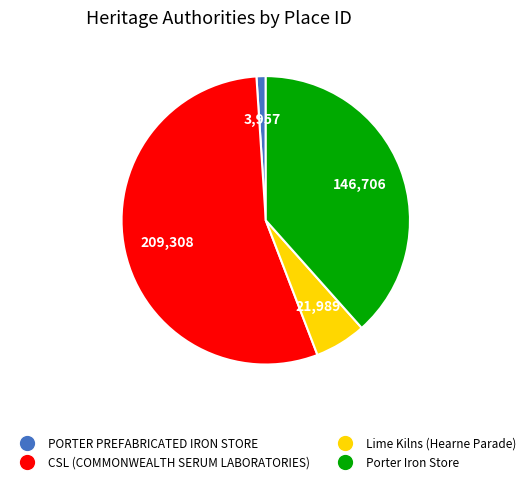

Which has a higher value, PORTER PREFABRICATED IRON STORE or CSL (COMMONWEALTH SERUM LABORATORIES)?

CSL (COMMONWEALTH SERUM LABORATORIES)